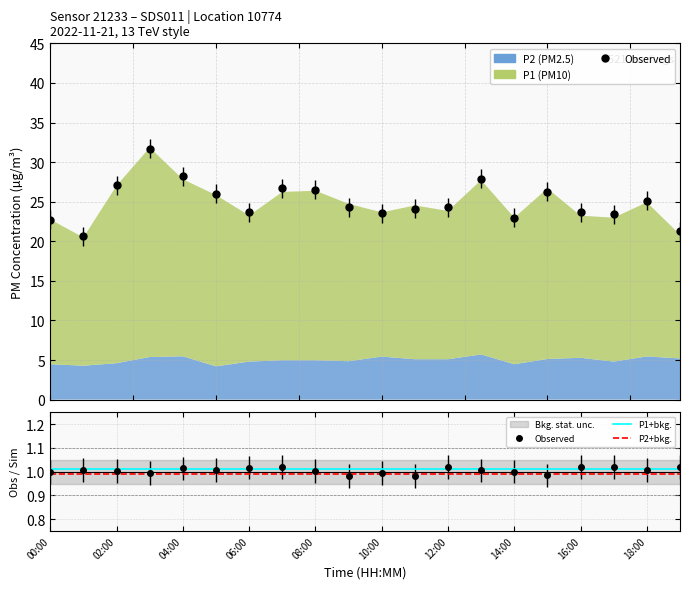

At which label is Observed closest to 1?

14